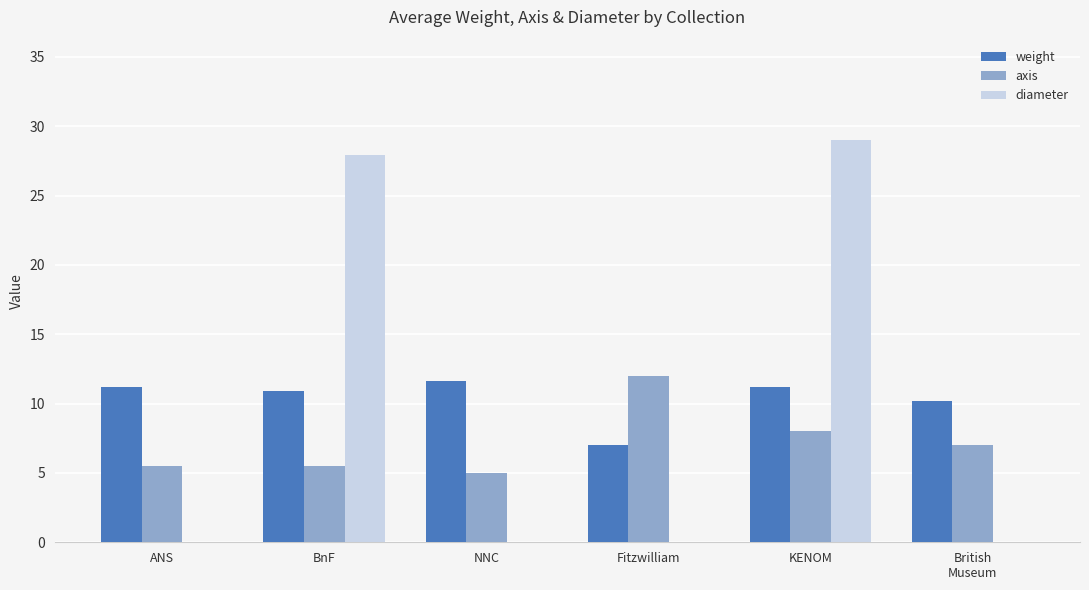

What value does the axis series have at BnF?

5.5